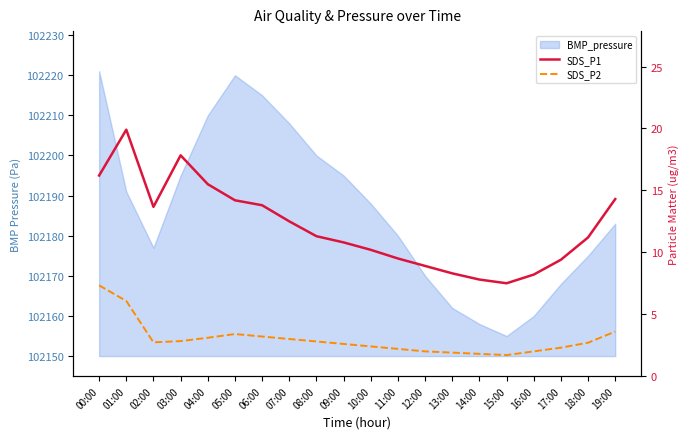

True or false: SDS_P2 and SDS_P1 cross at least once.

False